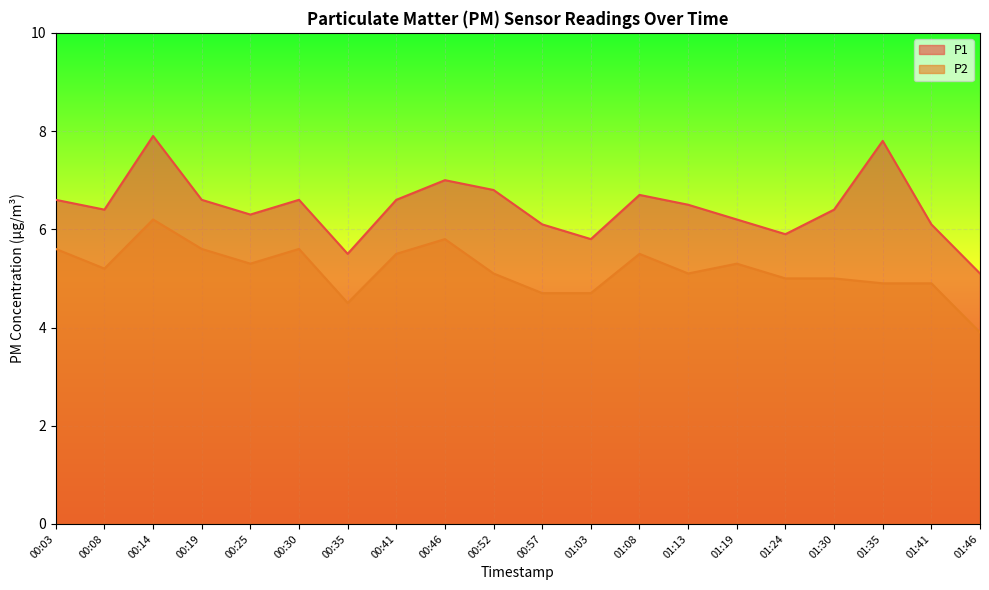

In P1, how many points are higher than both neighbors (excluding endpoints)?

5